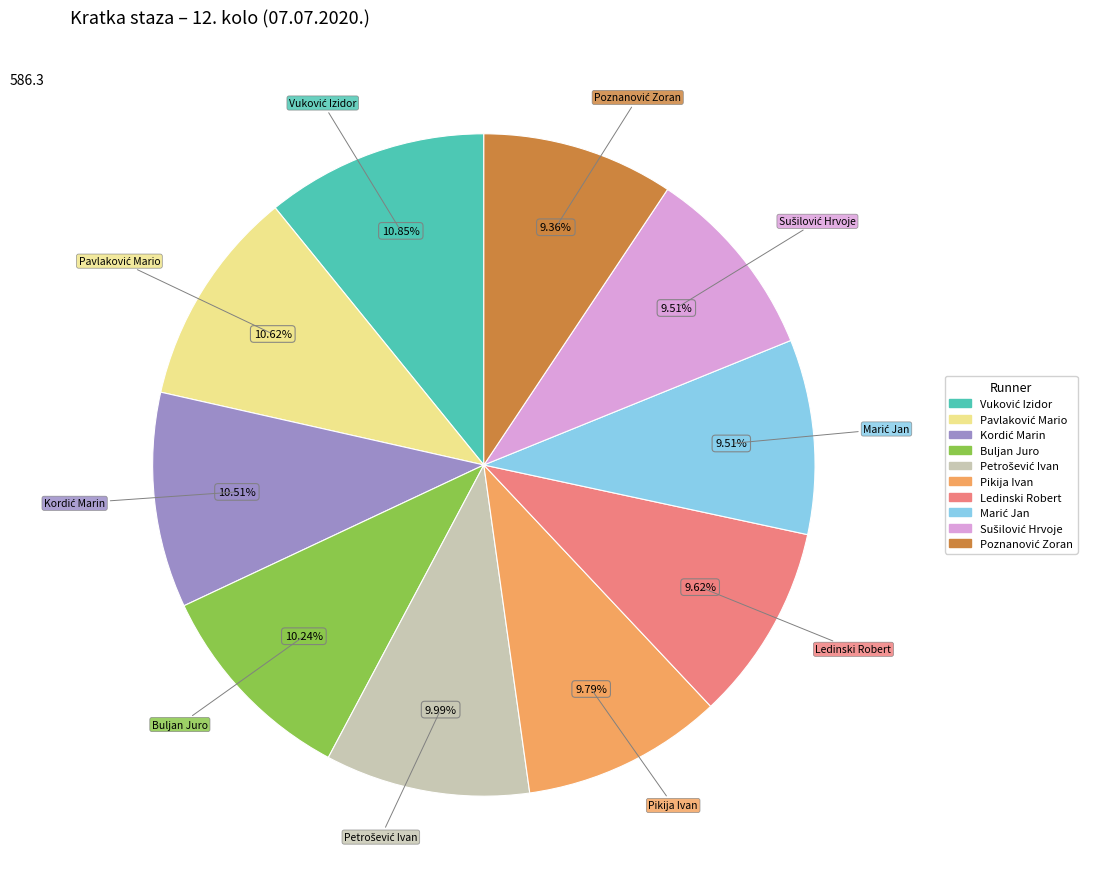

Is there a majority slice in this chart?

No